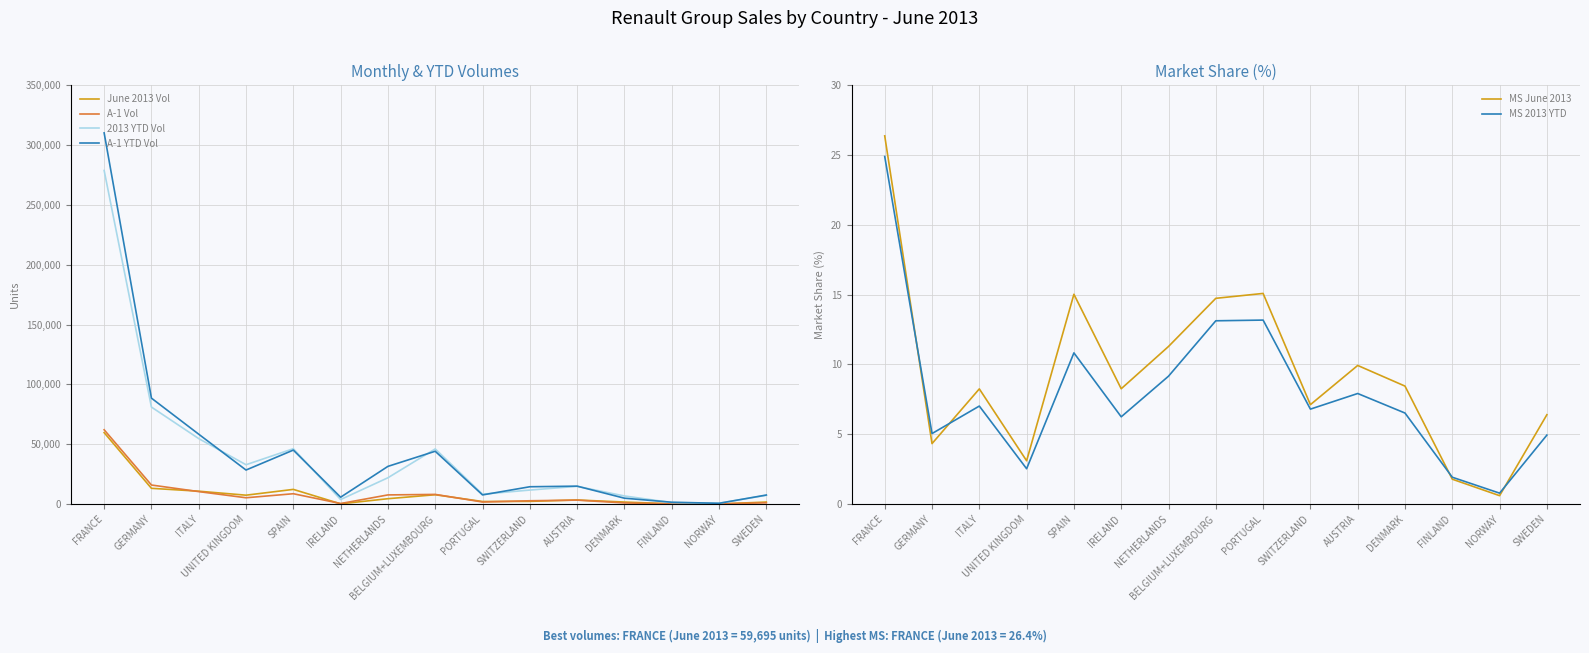

Which series has the widest spread of values?

A-1 YTD Vol